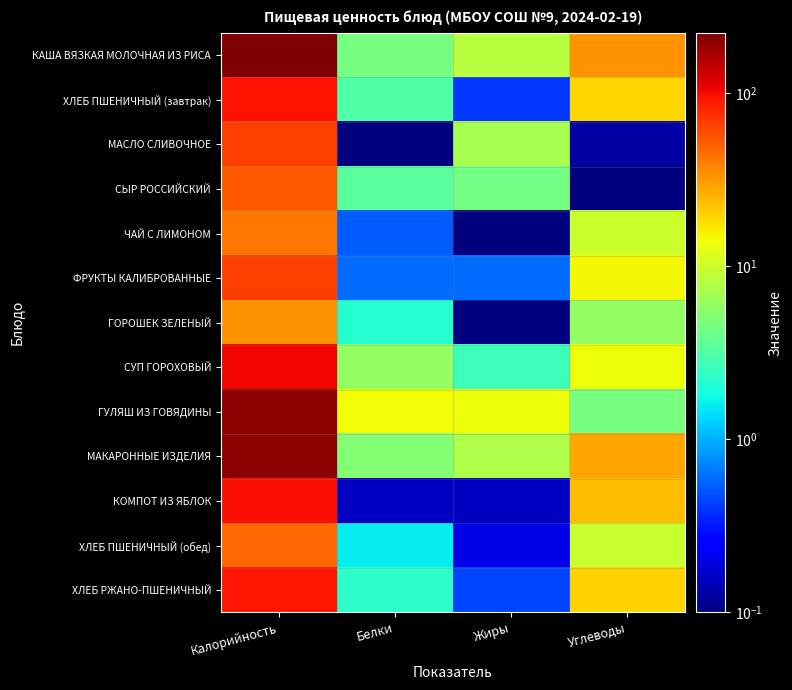

Reading right to left, extract all data points from this chart.

КАША ВЯЗКАЯ МОЛОЧНАЯ ИЗ РИСА: Углеводы=32.7	Жиры=8.3	Белки=4.5	Калорийность=224.0
ХЛЕБ ПШЕНИЧНЫЙ (завтрак): Углеводы=19.3	Жиры=0.4	Белки=3.2	Калорийность=93.5
МАСЛО СЛИВОЧНОЕ: Углеводы=0.1	Жиры=7.2	Белки=0.1	Калорийность=65.7
СЫР РОССИЙСКИЙ: Углеводы=0.0	Жиры=4.5	Белки=3.5	Калорийность=53.7
ЧАЙ С ЛИМОНОМ: Углеводы=9.9	Жиры=0.0	Белки=0.5	Калорийность=41.6
ФРУКТЫ КАЛИБРОВАННЫЕ: Углеводы=14.7	Жиры=0.6	Белки=0.6	Калорийность=66.6
ГОРОШЕК ЗЕЛЕНЫЙ: Углеводы=5.9	Жиры=0.1	Белки=2.2	Калорийность=33.0
СУП ГОРОХОВЫЙ: Углеводы=13.8	Жиры=2.6	Белки=6.0	Калорийность=102.6
ГУЛЯШ ИЗ ГОВЯДИНЫ: Углеводы=4.5	Жиры=13.8	Белки=14.2	Калорийность=199.0
МАКАРОННЫЕ ИЗДЕЛИЯ: Углеводы=28.5	Жиры=7.5	Белки=5.1	Калорийность=201.9
КОМПОТ ИЗ ЯБЛОК: Углеводы=23.9	Жиры=0.2	Белки=0.2	Калорийность=97.6
ХЛЕБ ПШЕНИЧНЫЙ (обед): Углеводы=9.7	Жиры=0.2	Белки=1.6	Калорийность=46.8
ХЛЕБ РЖАНО-ПШЕНИЧНЫЙ: Углеводы=19.8	Жиры=0.4	Белки=2.2	Калорийность=92.0